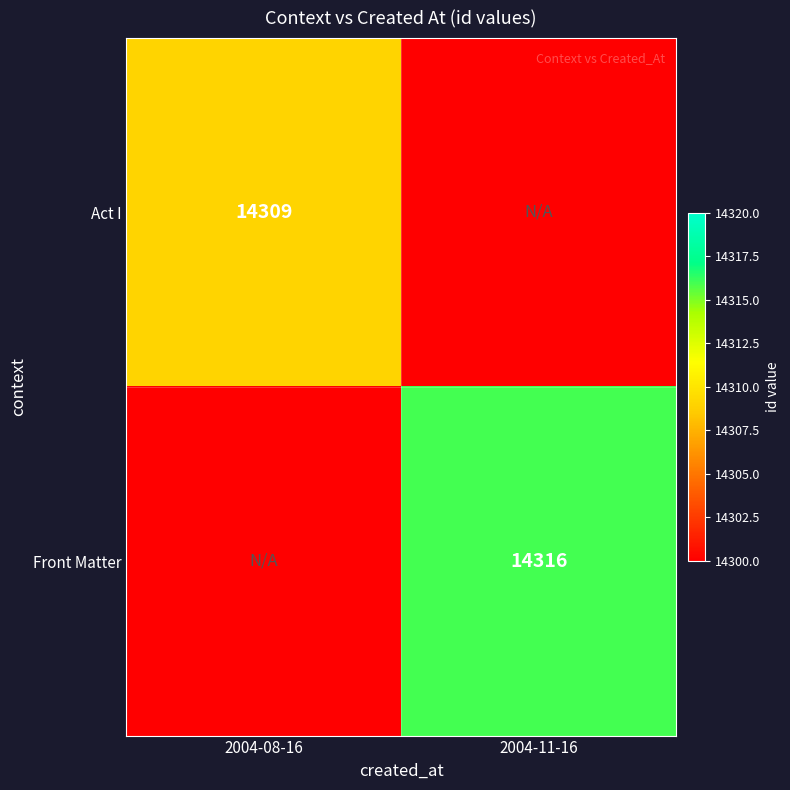

The Front Matter series shows 24136 at 2004-11-16. True or false?

False